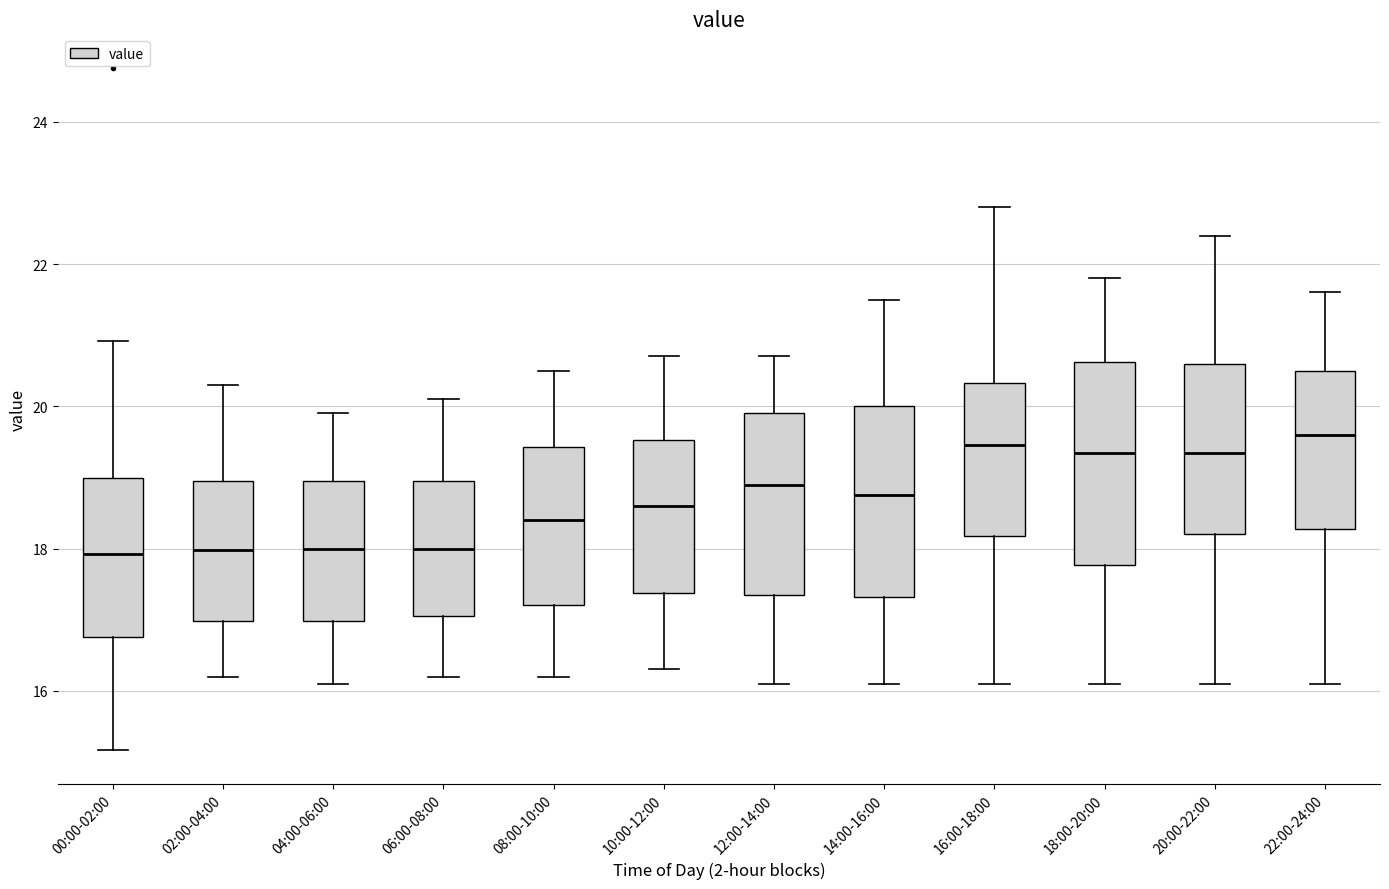

Where does the median line of the box for 08:00-10:00 sit on the y-axis? The values are not printed on the chart, so give them approximately, as read against the axis.

18.4